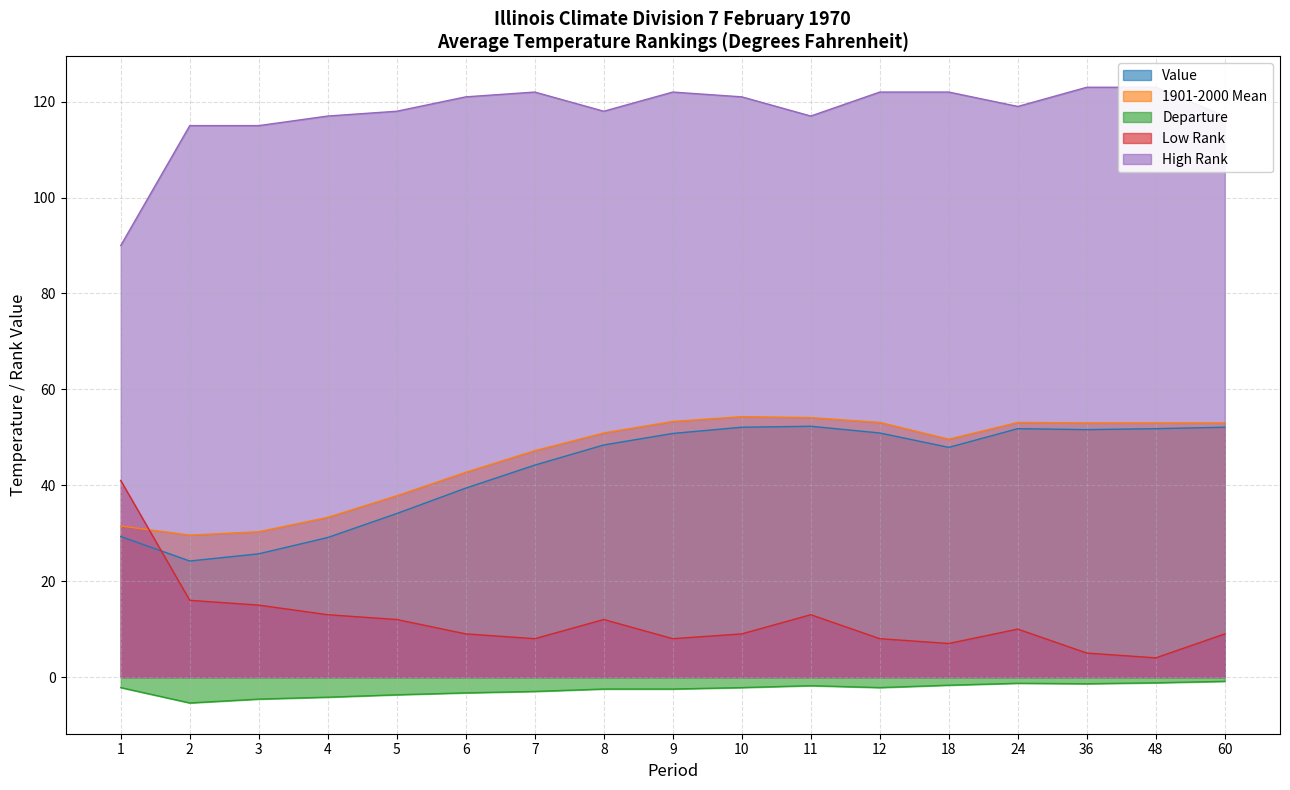

Does the chart have visible grid lines?

Yes